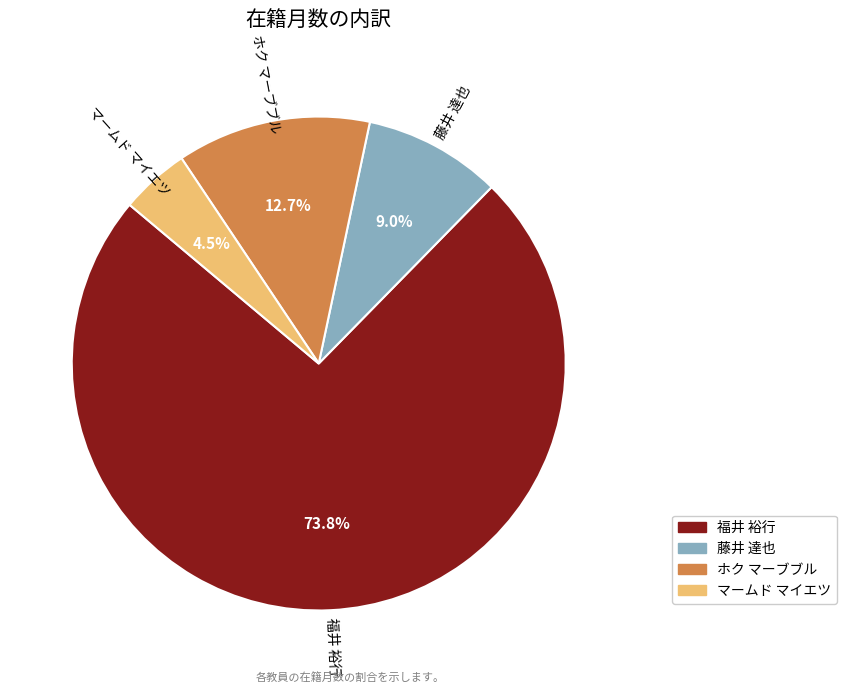

Does マームド マイエツ account for over 50% of the chart?

No